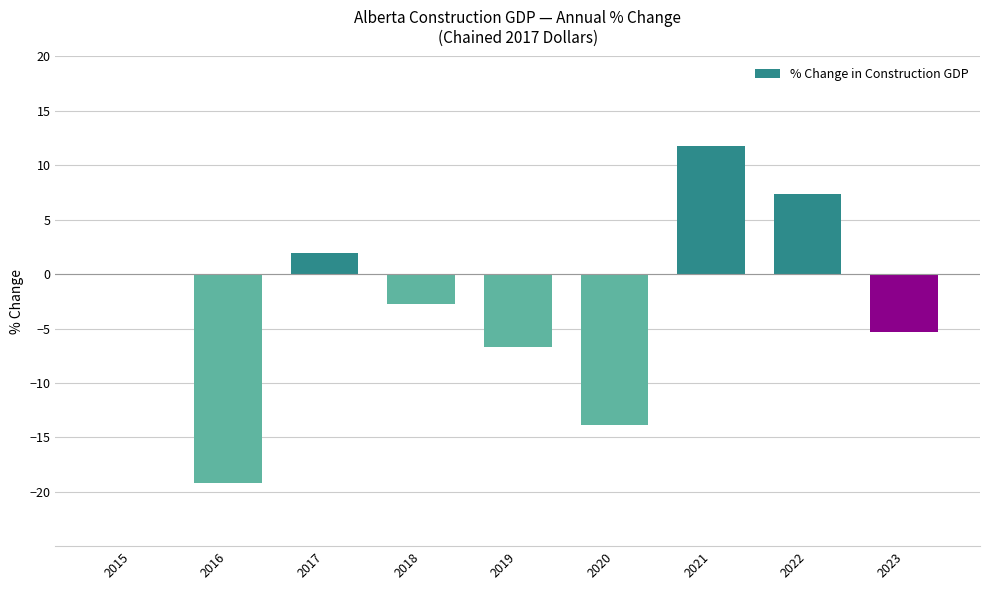

What is the greatest value displayed?

11.8